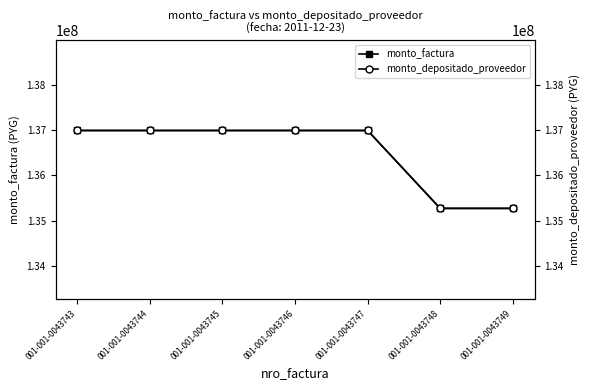

Is the value of monto_depositado_proveedor at 001-001-0043744 greater than the value of monto_factura at 001-001-0043746?

No